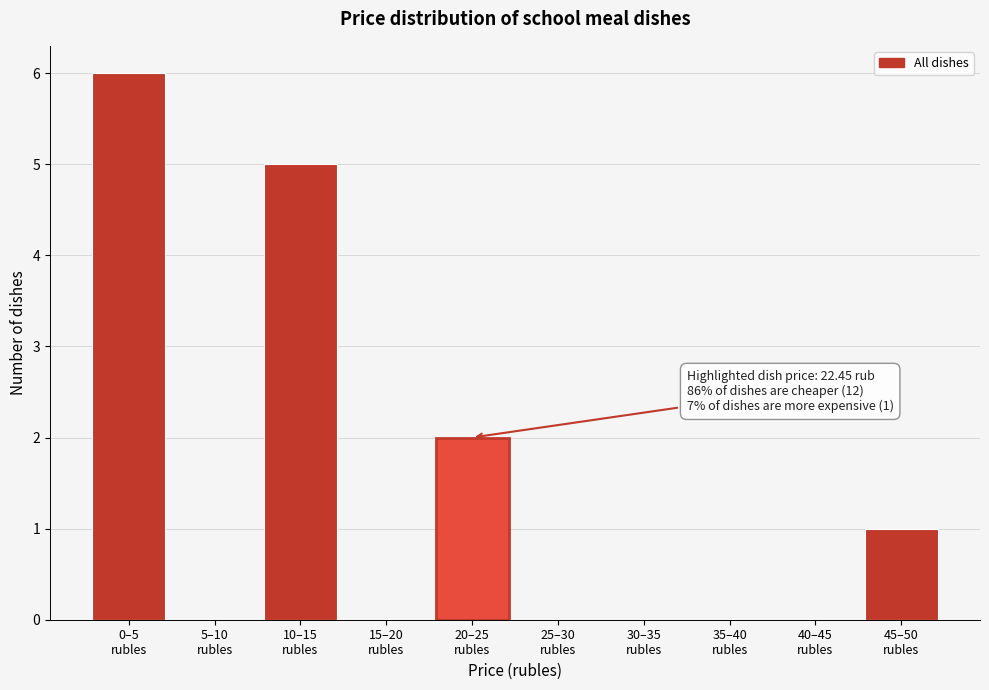

What is the sum of all values?

14